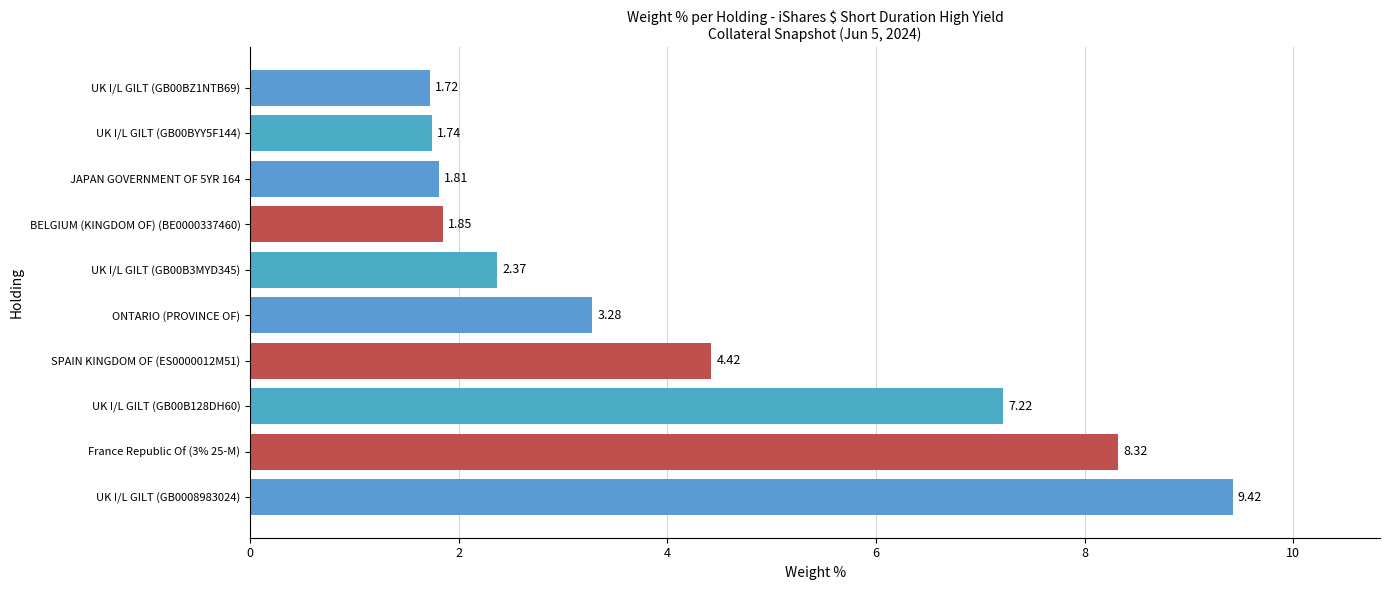

What is the difference between the maximum and minimum values?

7.7